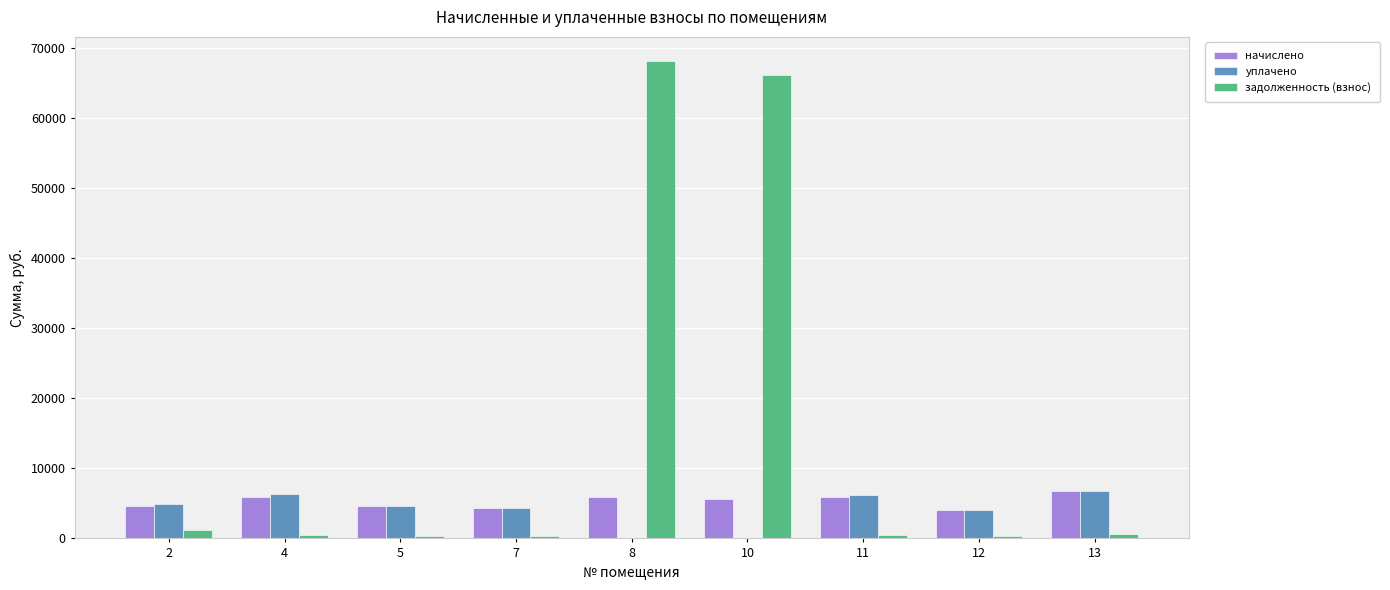

The value of уплачено at 13 is 6727.4. True or false?

True